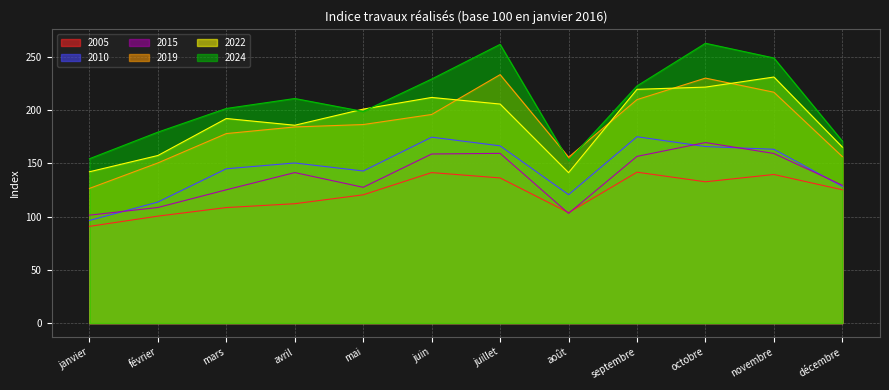

What is the value of the 2015 point at the 8th from the left?

103.1